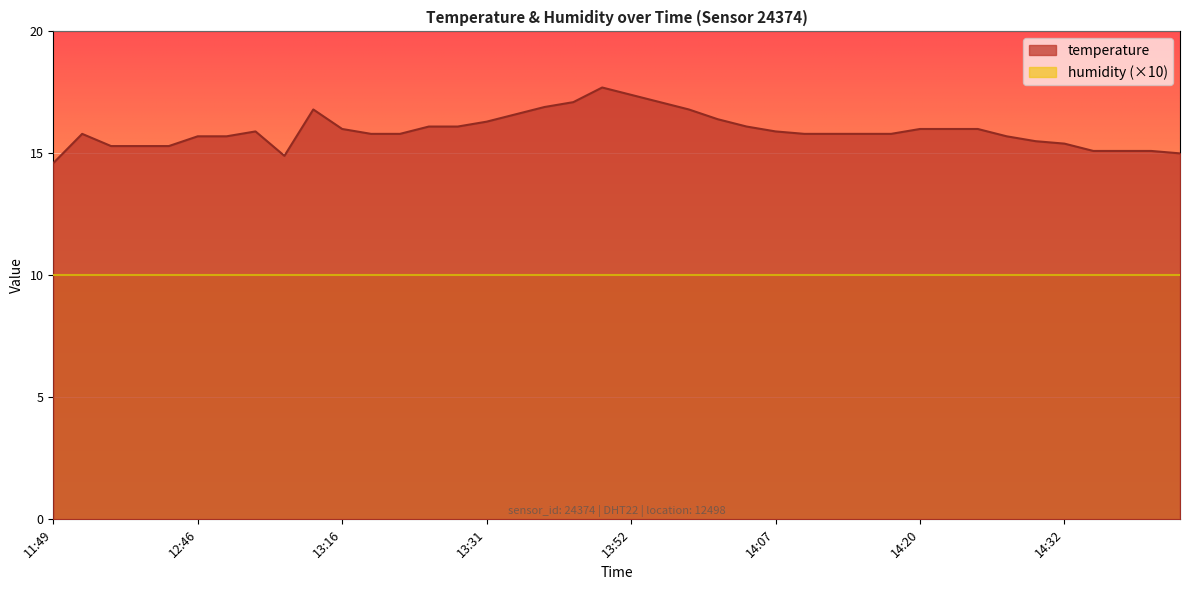

What is the greatest value displayed?

17.7